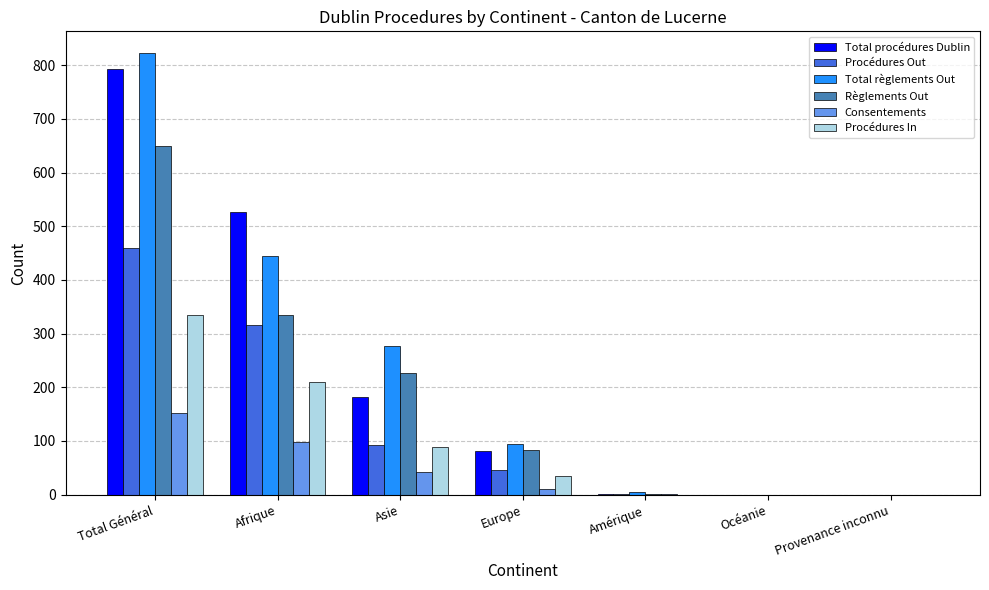

What is the greatest value displayed?

822